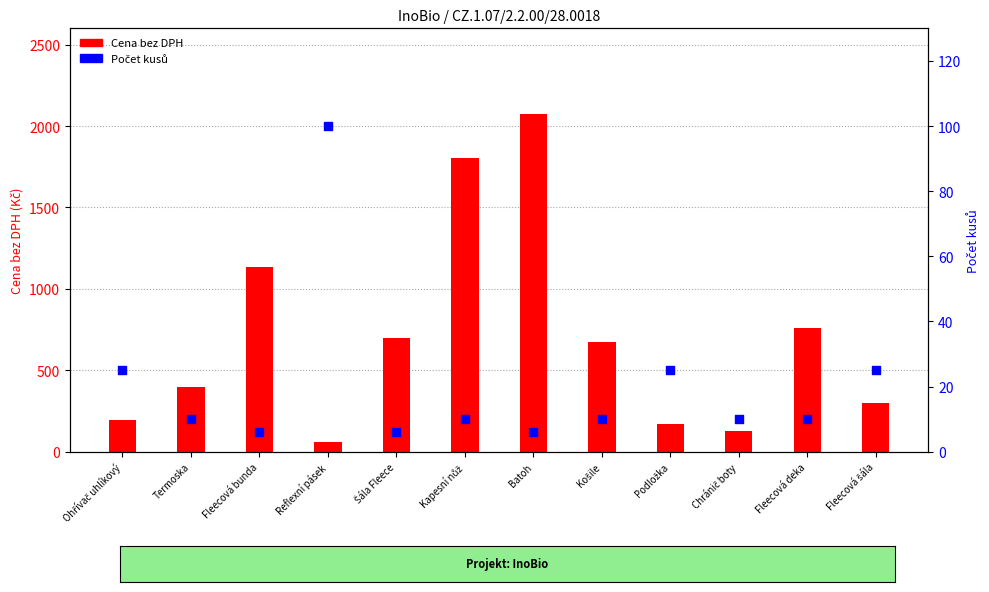

Is the value of Počet kusů at Košile greater than the value of Cena bez DPH at Fleecová deka?

No